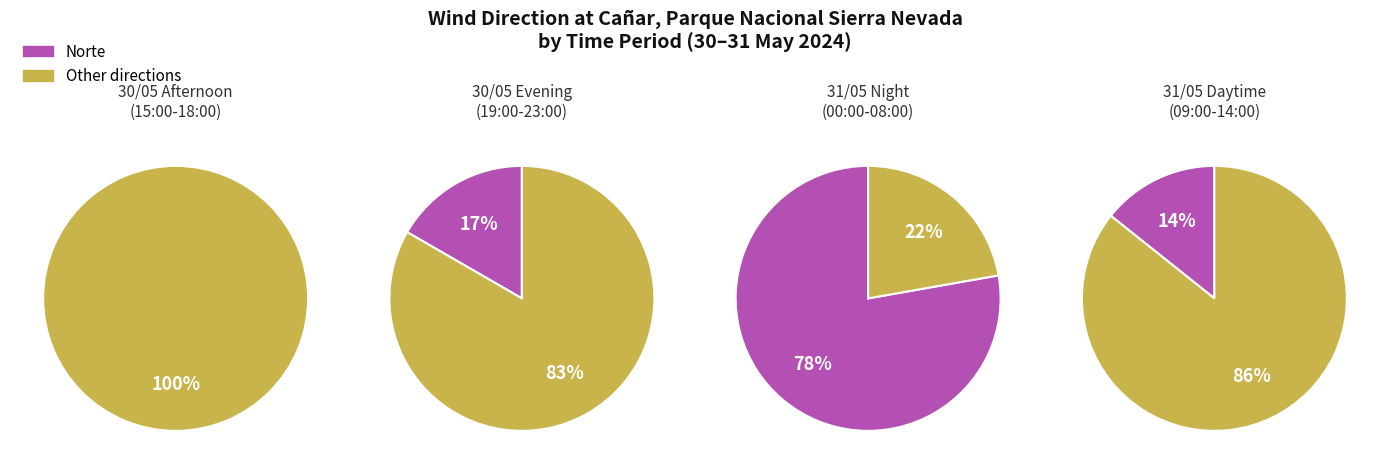

How many slices are in this pie chart?

7